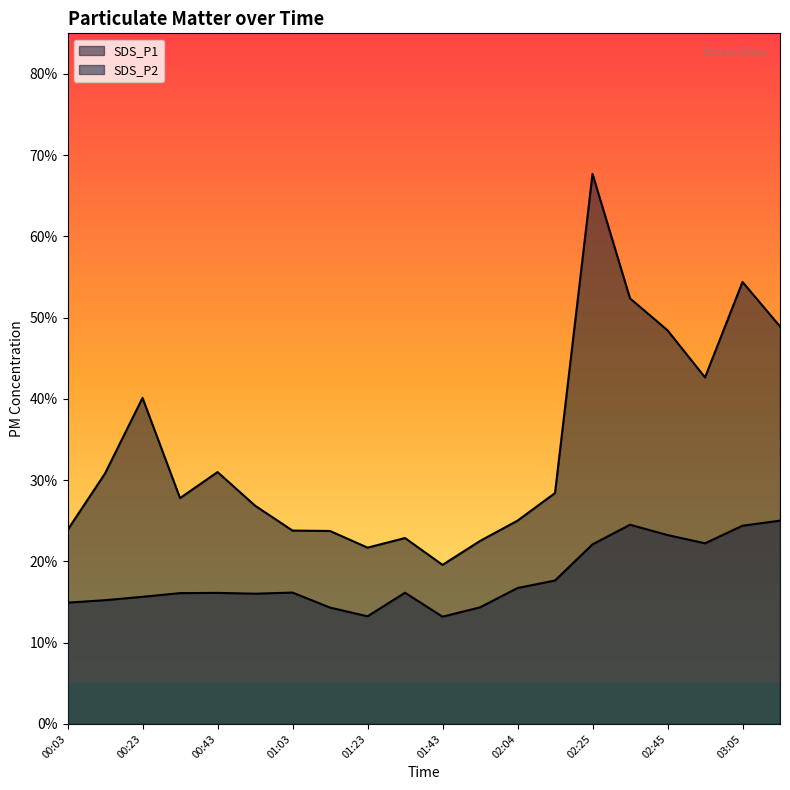

At how many categories does at least one series exceed 28?

10